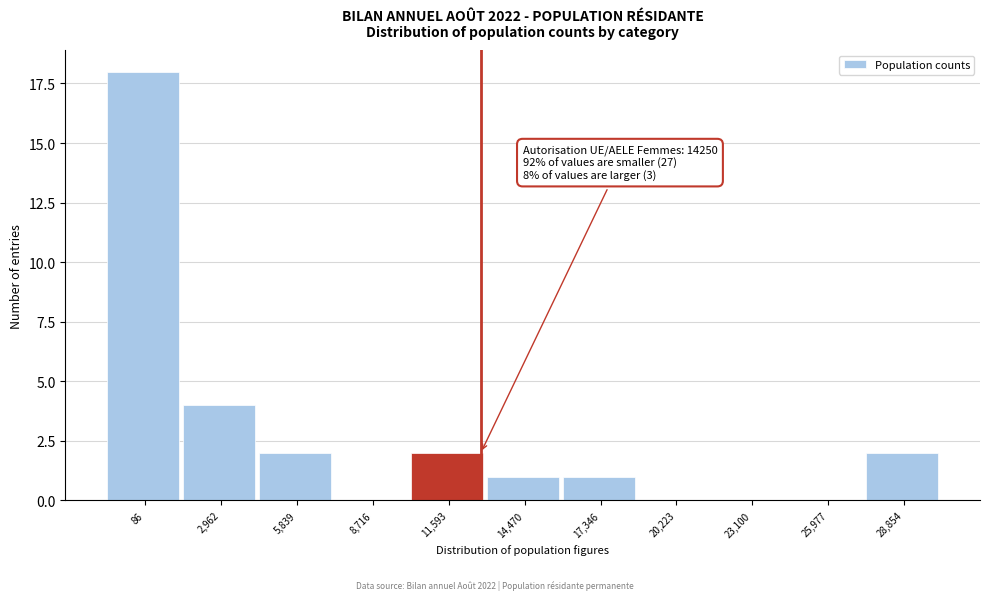

Reading right to left, list all the values displayed in this chart.

28,854=2	25,977=0	23,100=0	20,223=0	17,346=1	14,470=1	11,593=2	8,716=0	5,839=2	2,962=4	86=18